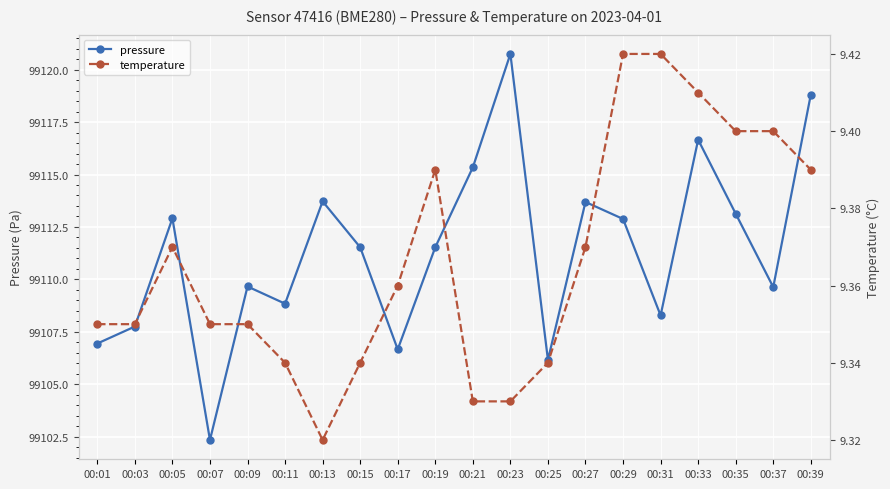

What is the total value across all series at 00:33?

99126.1